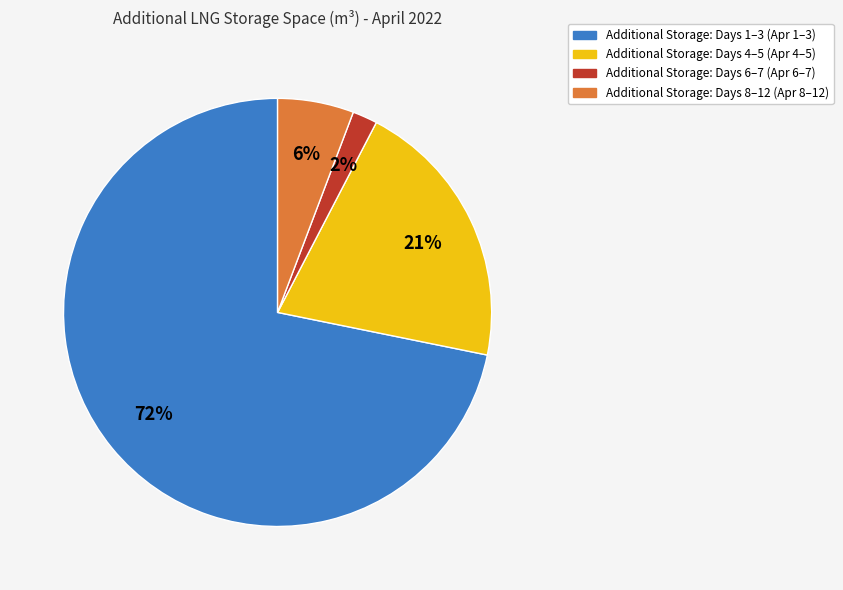

True or false: Additional Storage: Days 4–5 (Apr 4–5) accounts for 21% of the total.

True